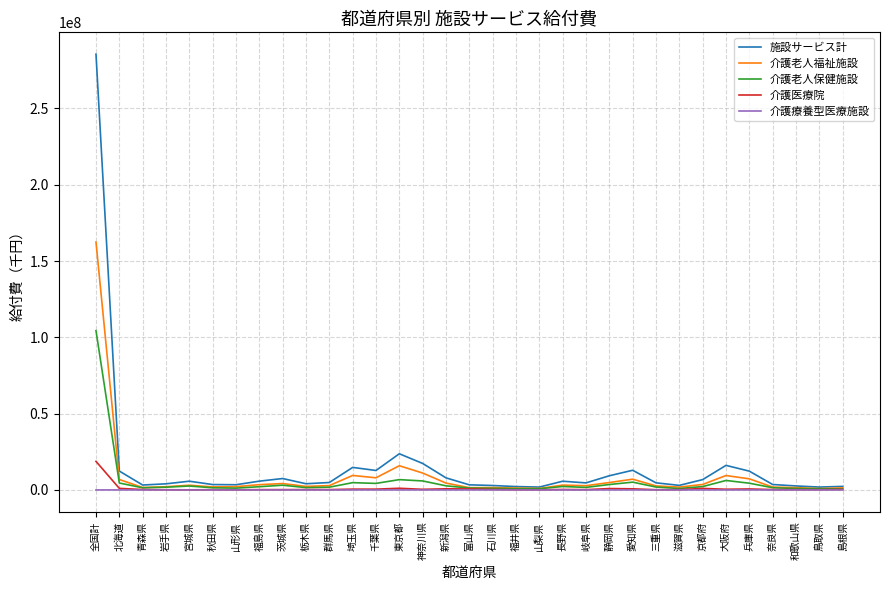

Which series has the widest spread of values?

施設サービス計